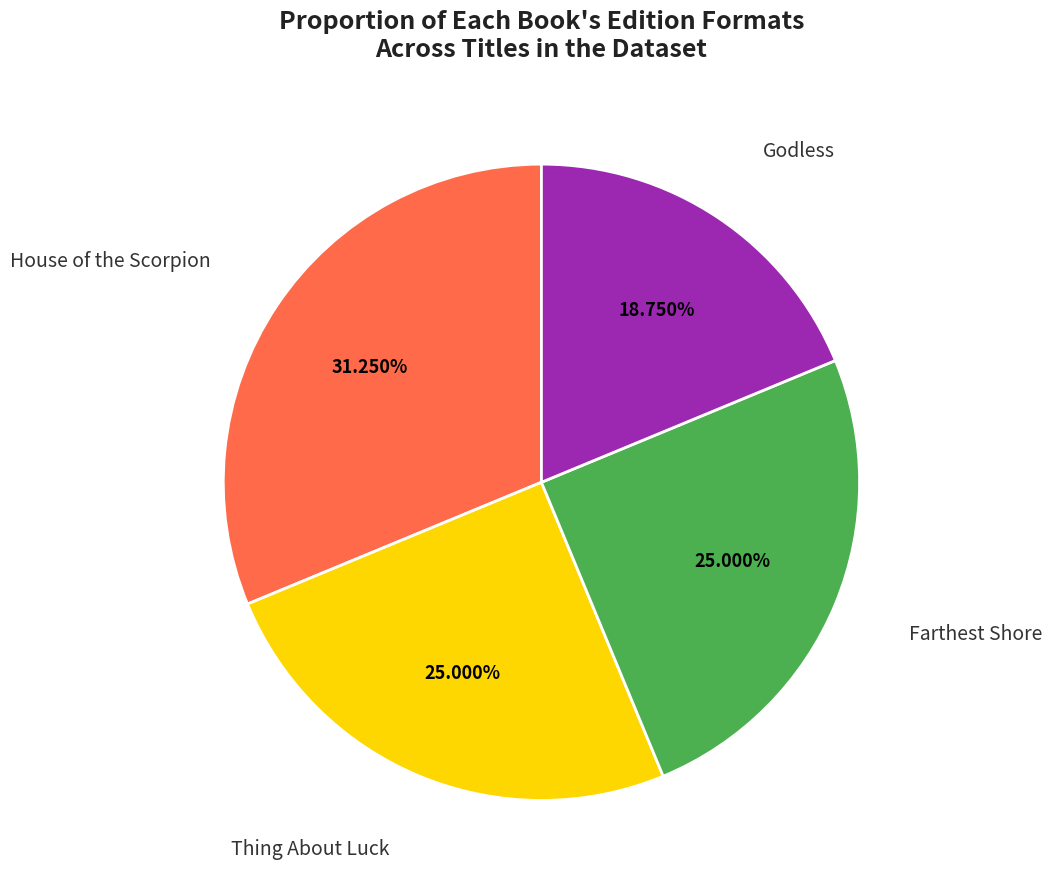

Is there any slice that represents more than half of the pie?

No